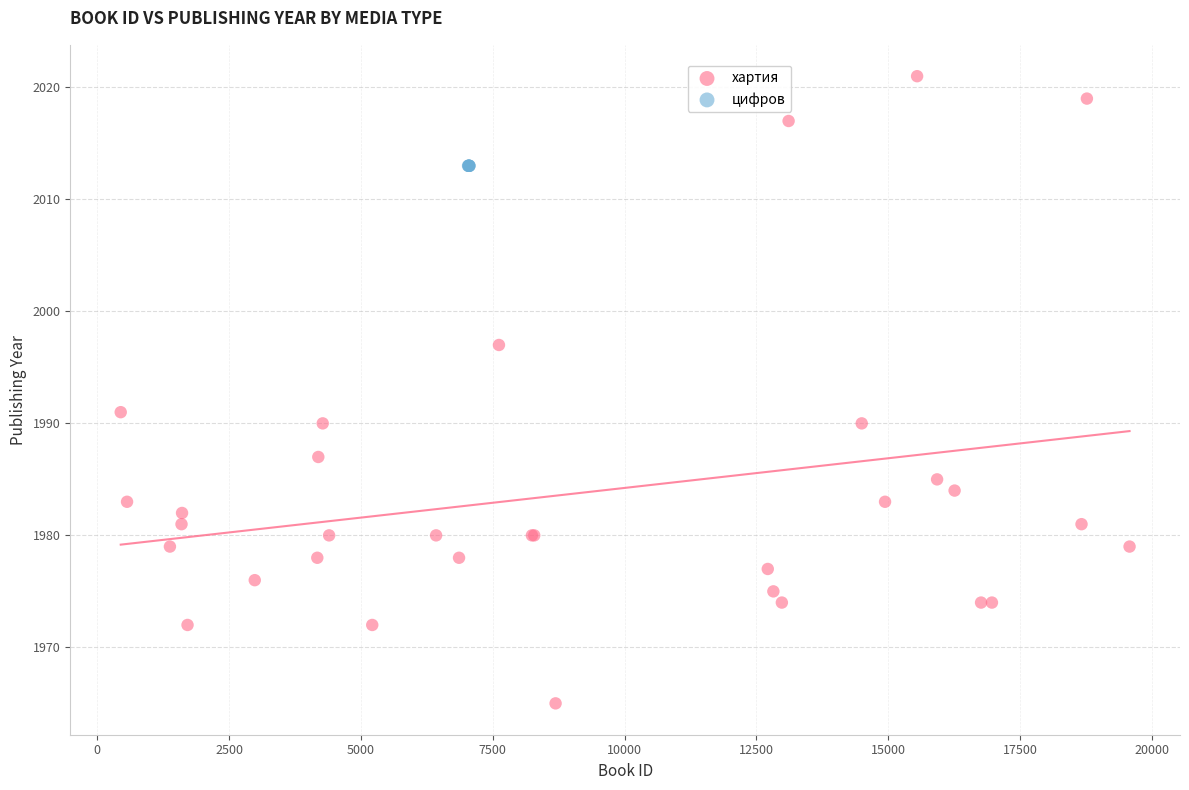

Which series contains the lowest Y value?

хартия